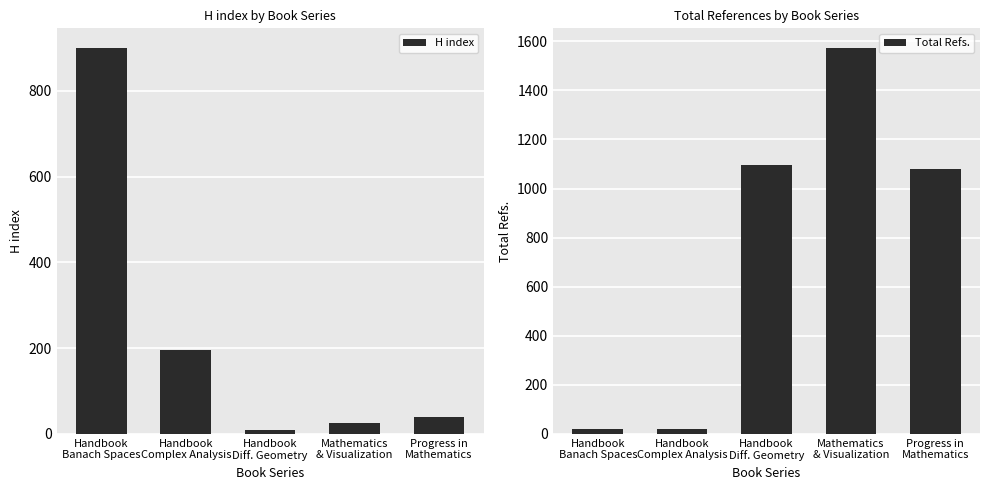

Rank the categories by H index value from highest to lowest.

Handbook
Banach Spaces, Handbook
Complex Analysis, Progress in
Mathematics, Mathematics
& Visualization, Handbook
Diff. Geometry